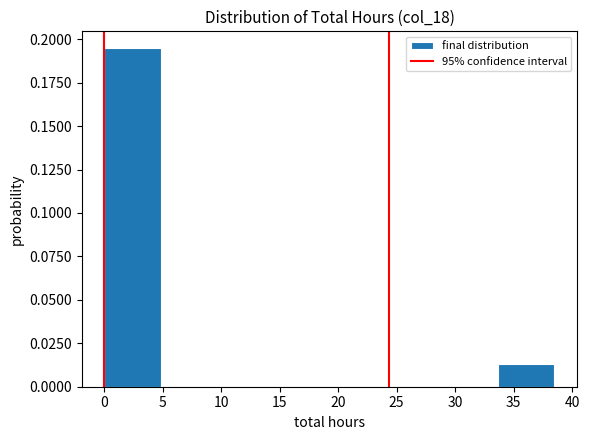

What is the height of the bar covering 33.5 to 38.5 on the x-axis? Neither the bar edges nor the heights are printed on the chart, so give them approximately, as read against the axes.

0.015